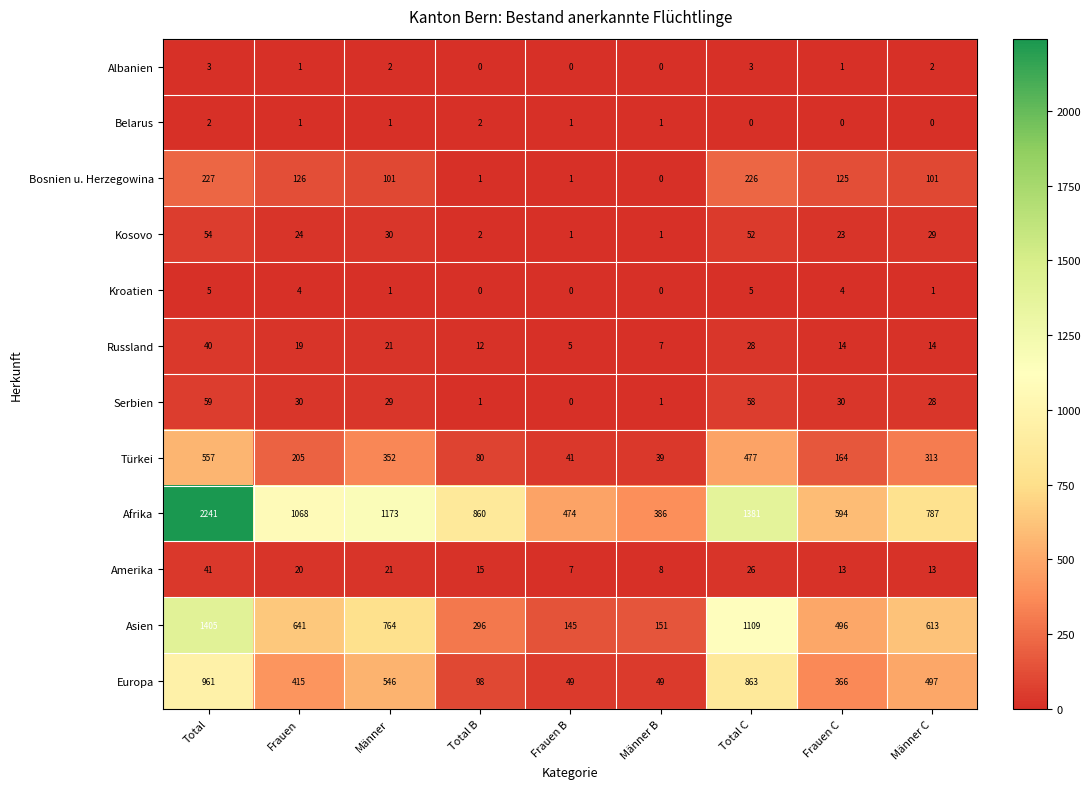

What is the sum of all Europa values?

3844